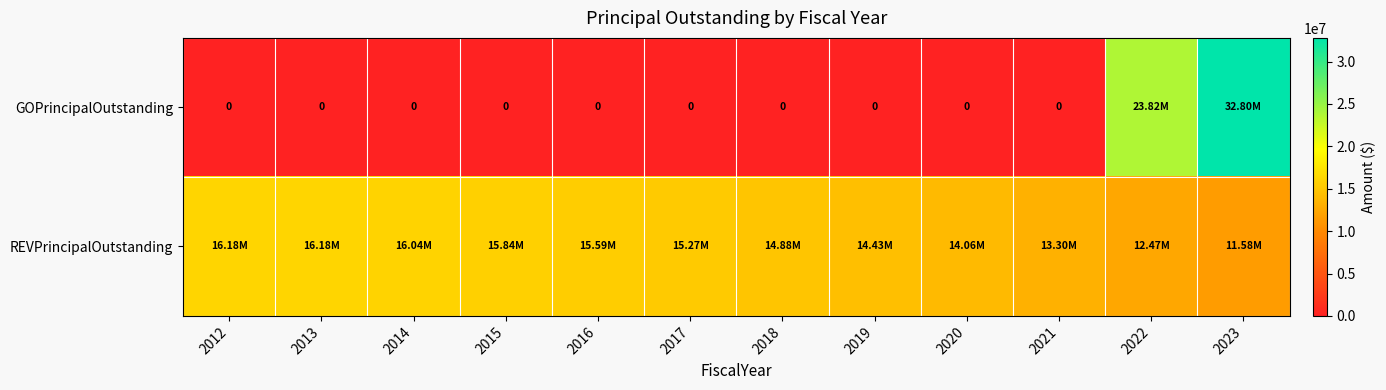

What is the sum of all REVPrincipalOutstanding values?

175815000